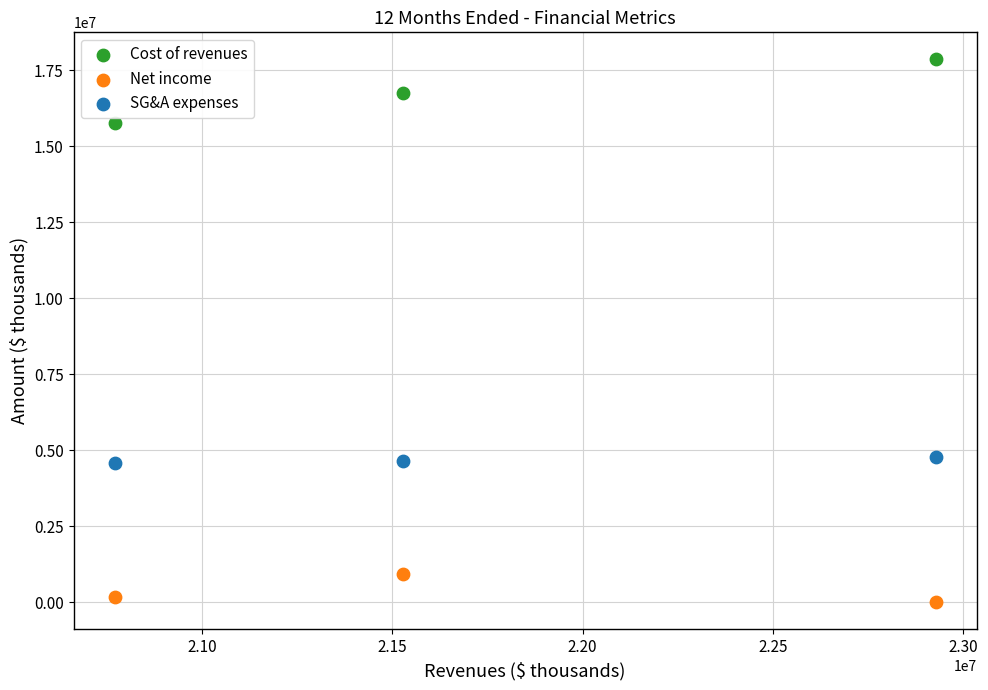

What is the X range (max minus min) for the scatter plot?

2157303